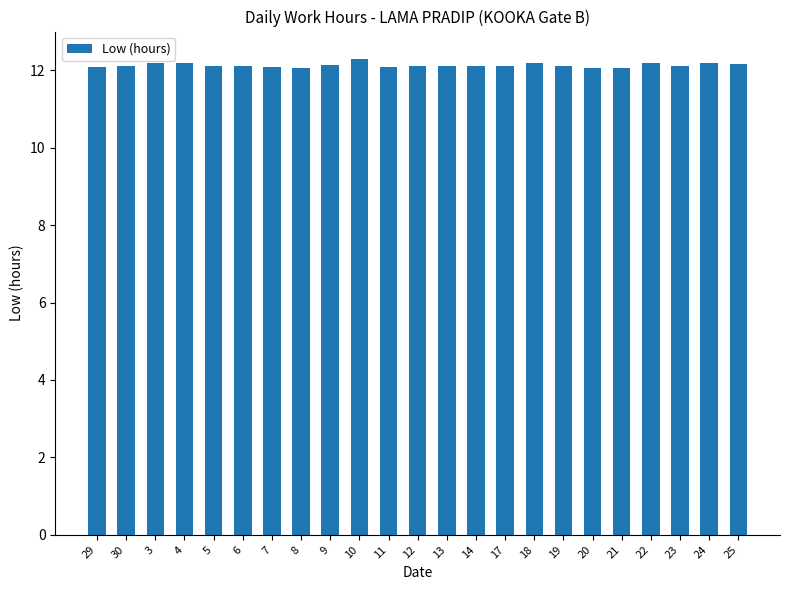

What is the average value?

12.1